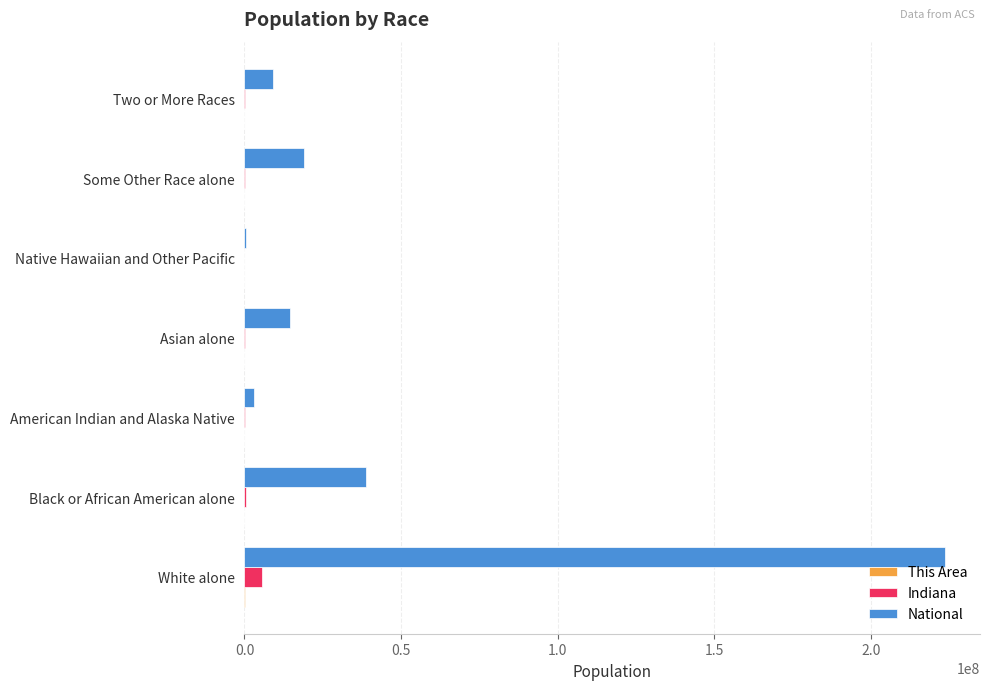

At which label is National closest to 112046639?

Black or African American alone